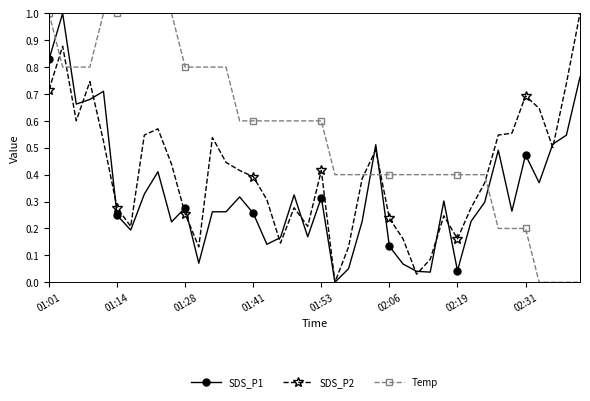

Which series ends up on top after the final intersection of Temp and SDS_P1?

SDS_P1